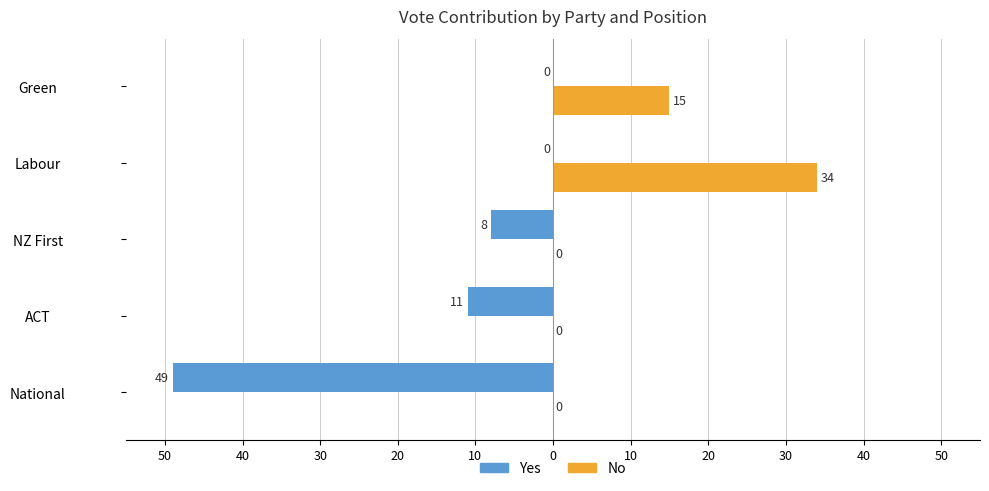

What are all the series names shown in the legend?

Yes, No